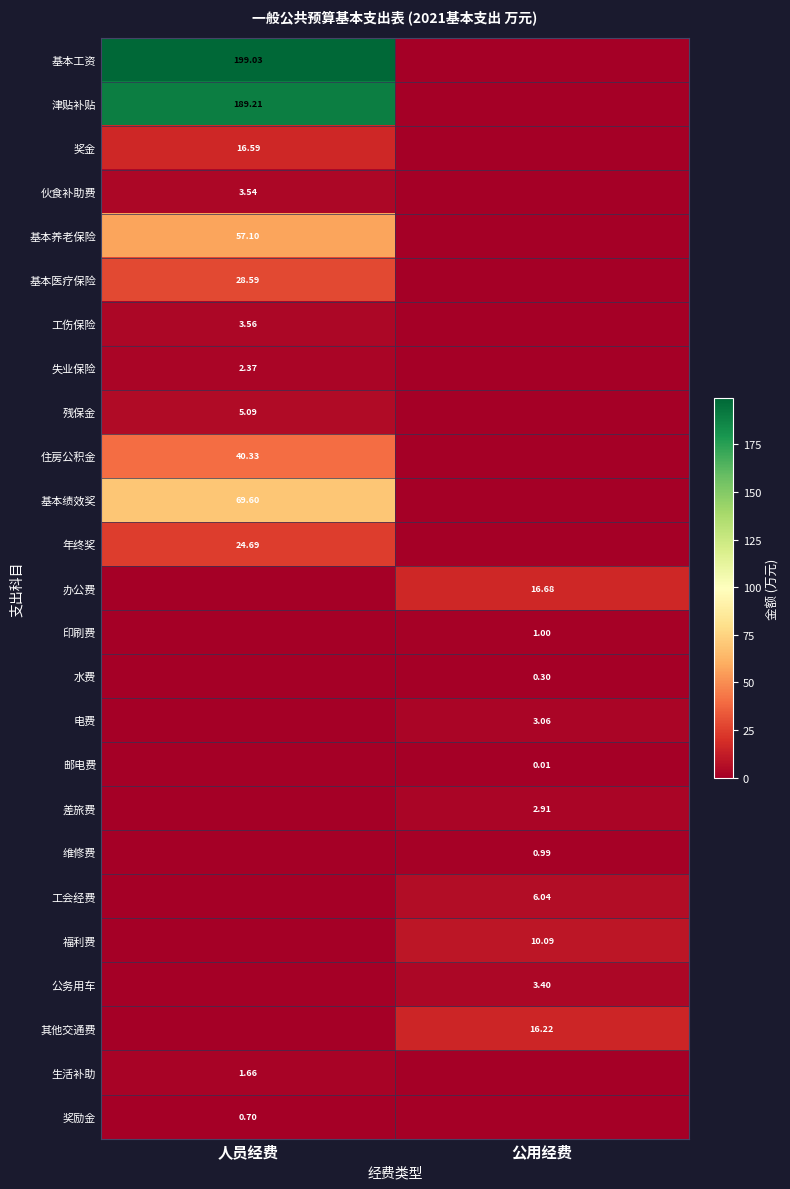

Is the value of 残保金 at 人员经费 greater than the value of 印刷费 at 公用经费?

Yes